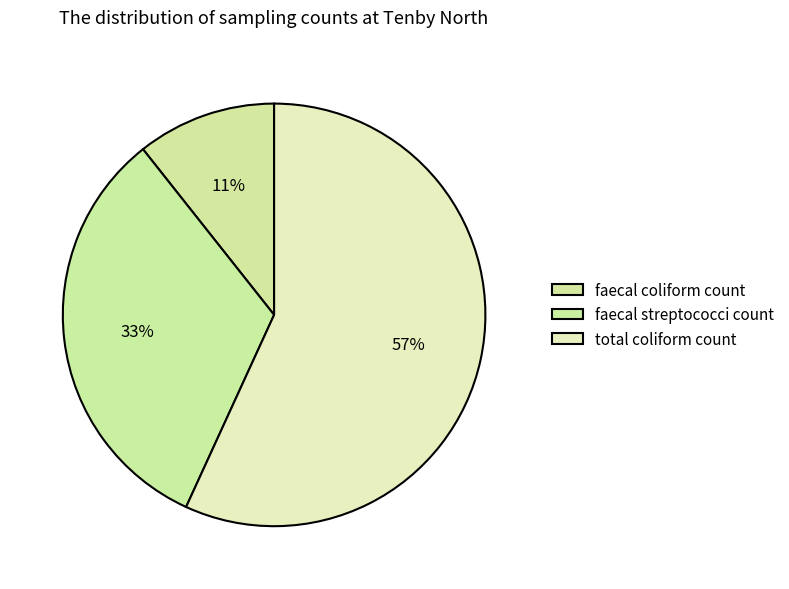

What is the change in value from faecal coliform count to faecal streptococci count?

+615